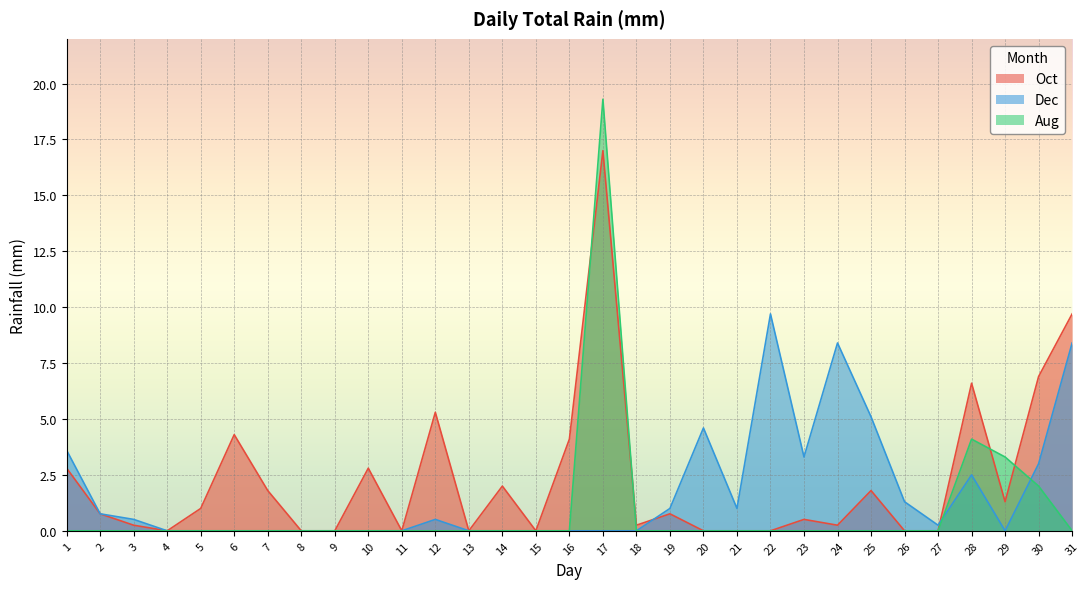

Does the chart display data point markers on the line(s)?

No